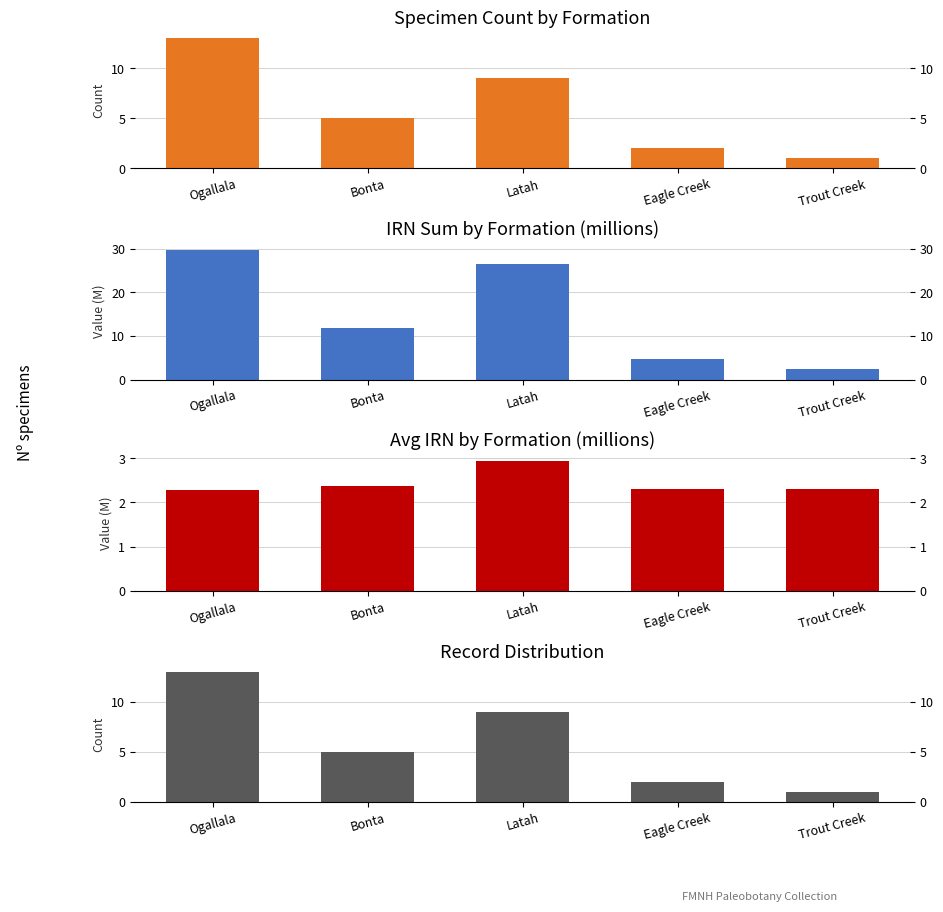

How many categories are shown in the chart?

5